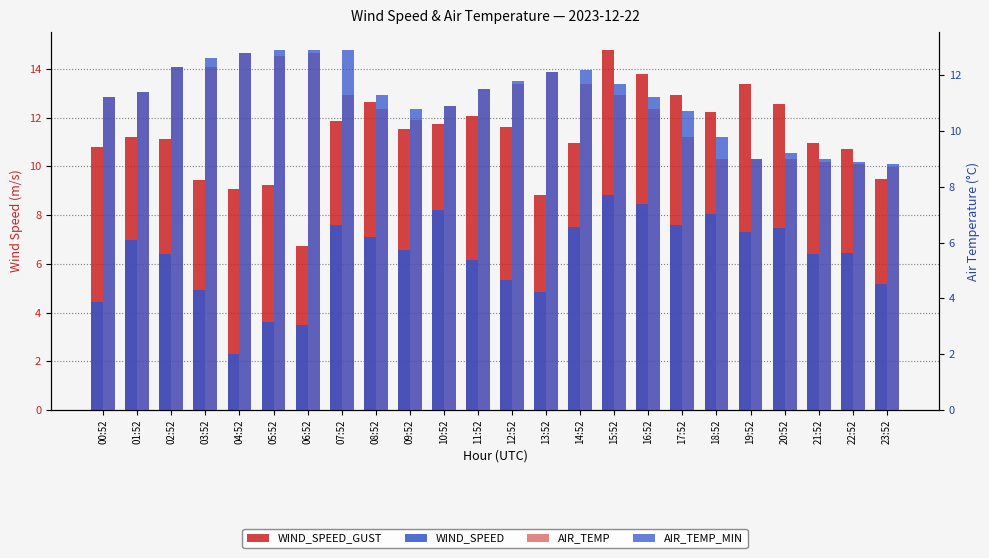

What is the maximum value for AIR_TEMP?

12.8